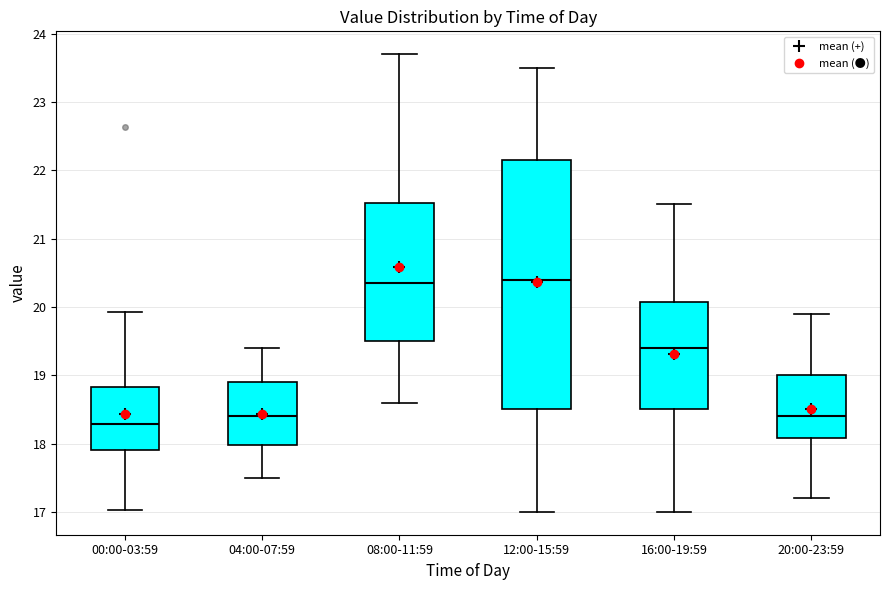

Which box has the lowest median line?

00:00-03:59